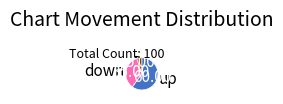

How many slices are in this pie chart?

3